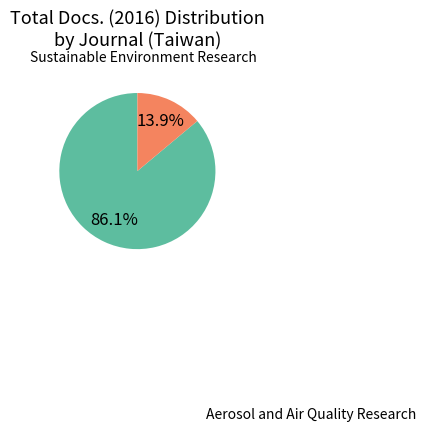

Does any single category account for the majority?

Yes